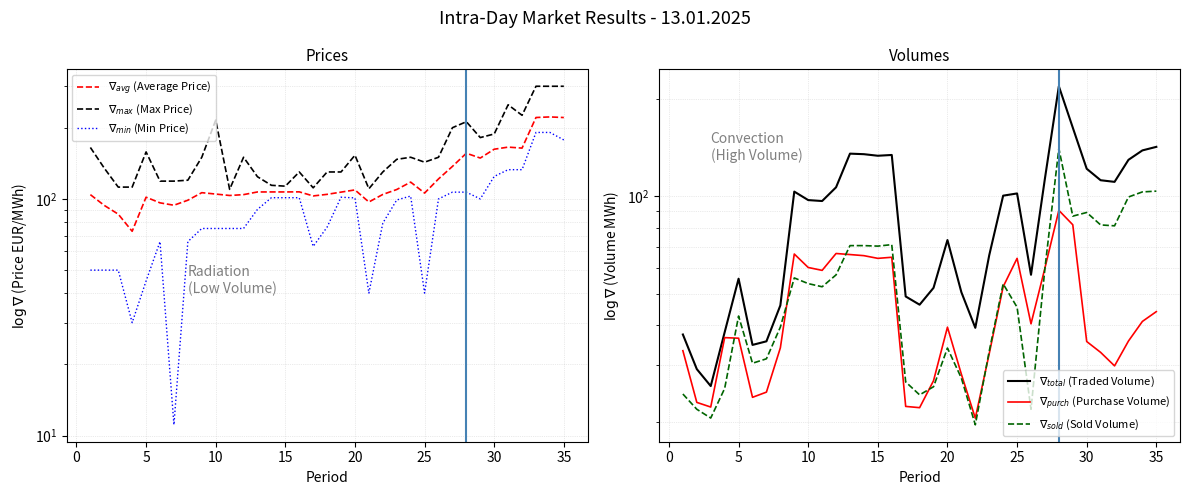

Which series has the largest total across all categories?

$\nabla_{max}$ (Max Price)